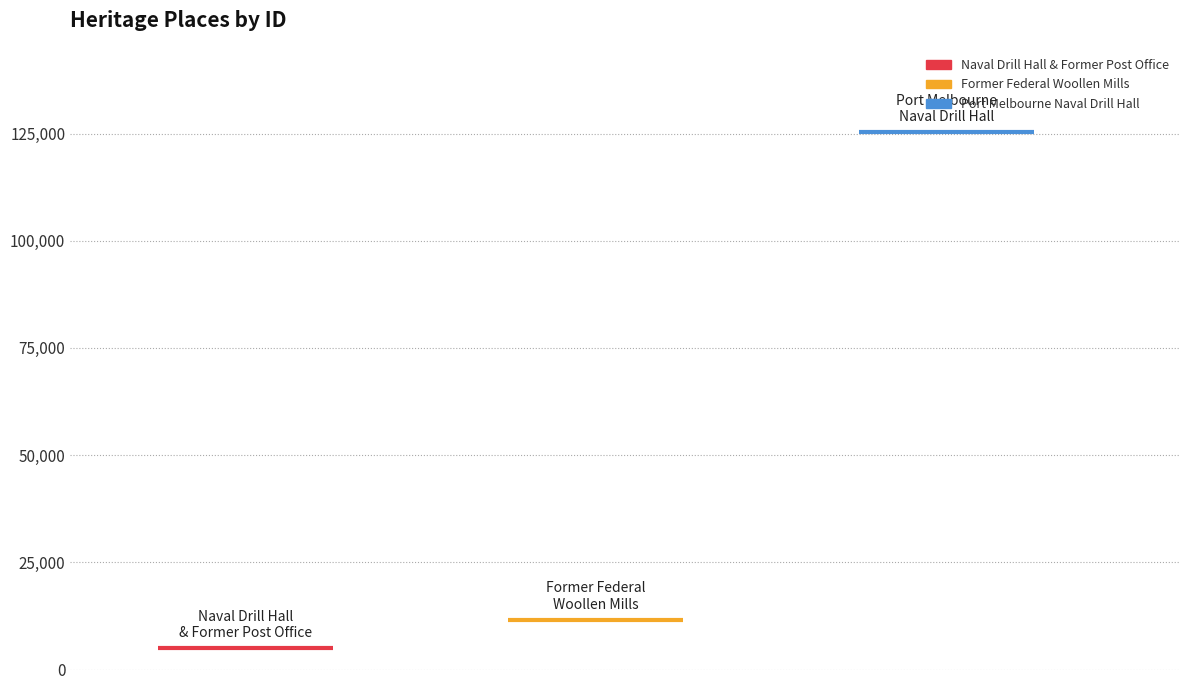

What is the sum of the values at FORMER FEDERAL WOOLLEN MILLS and NAVAL DRILL HALL AND FORMER POST OFFICE?

16426